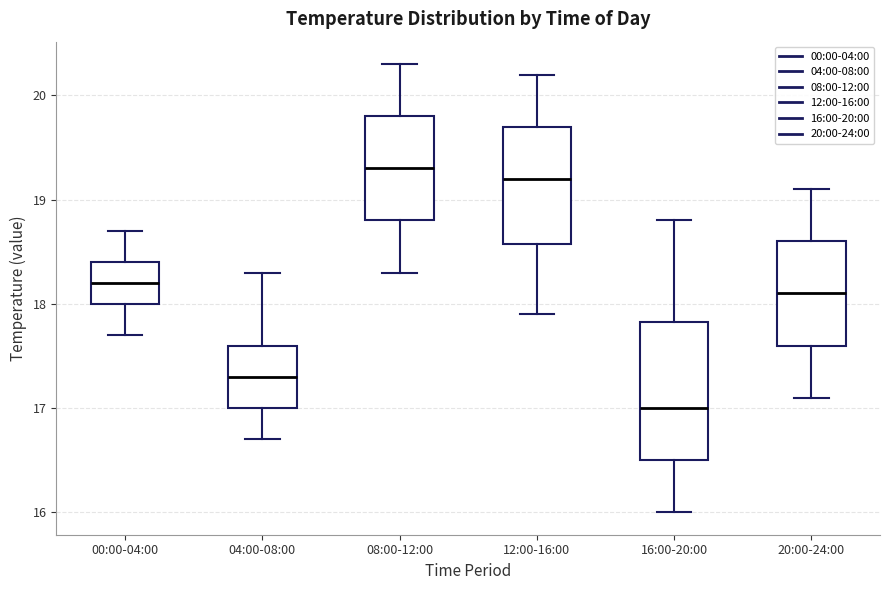

Where is the upper edge of the box for 00:00-04:00 on the y-axis? The values are not printed on the chart, so give them approximately, as read against the axis.

18.4